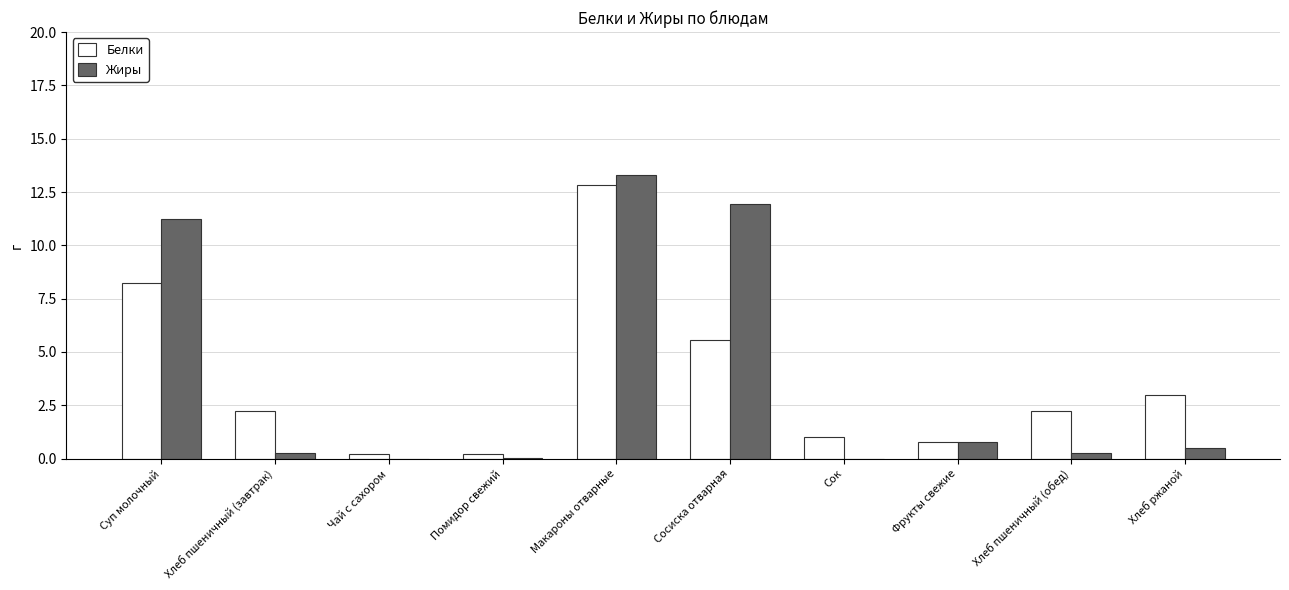

Read the Белки value at Сок.

1.0